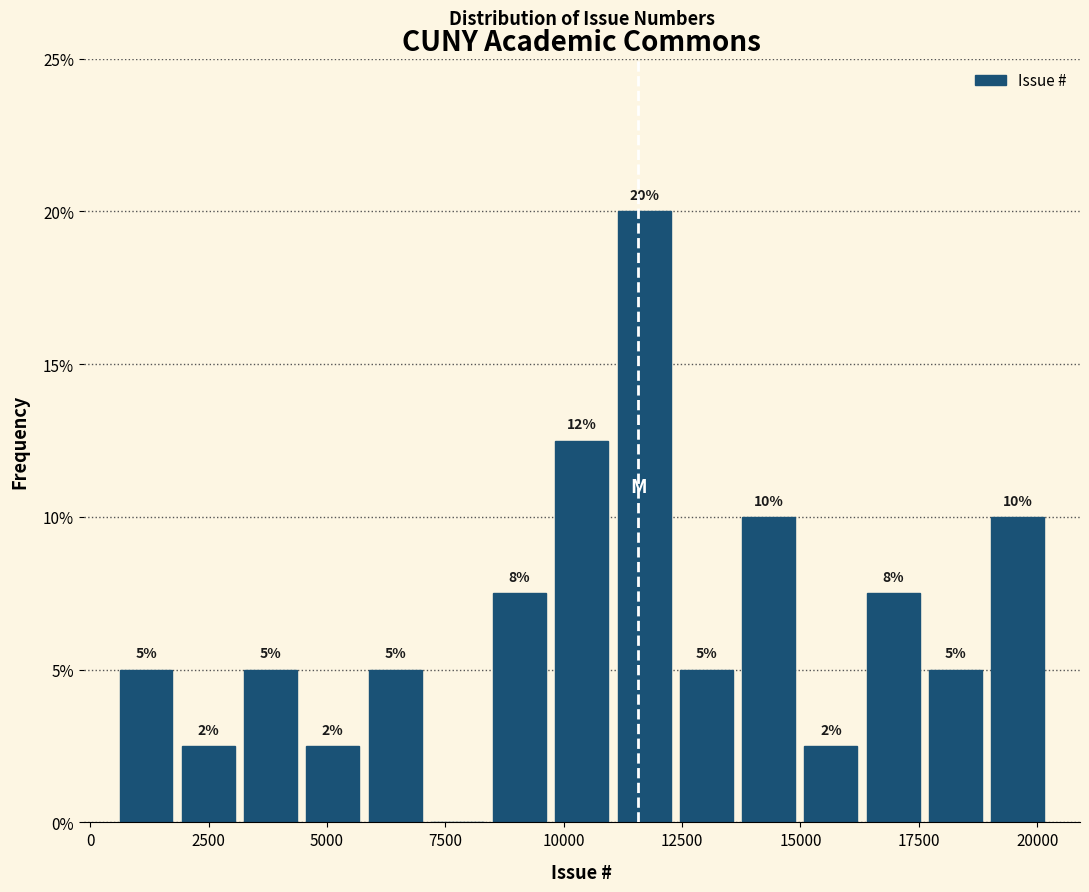

Read against the x-axis, roughly where is the centre of the tallest bar?

11500